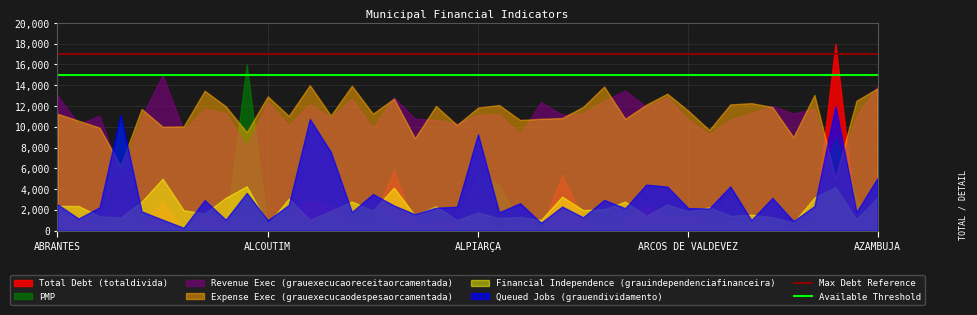

List the series in order of their peak value, highest first.

Total Debt (totaldivida), PMP, Revenue Exec (grauexecucaoreceitaorcamentada), Expense Exec (grauexecucaodespesaorcamentada), Queued Jobs (grauendividamento), Financial Independence (grauindependenciafinanceira)